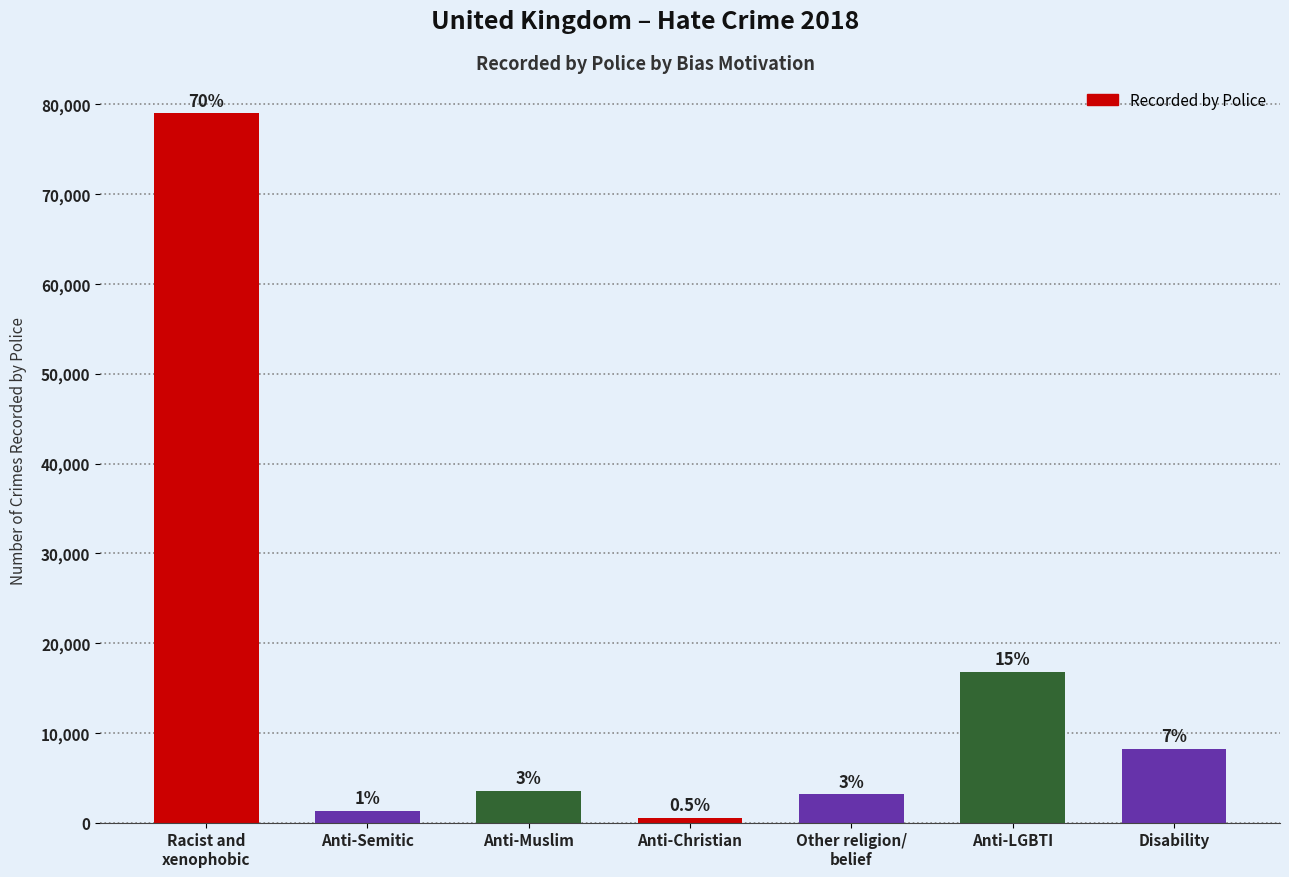

Does the chart contain any negative values?

No